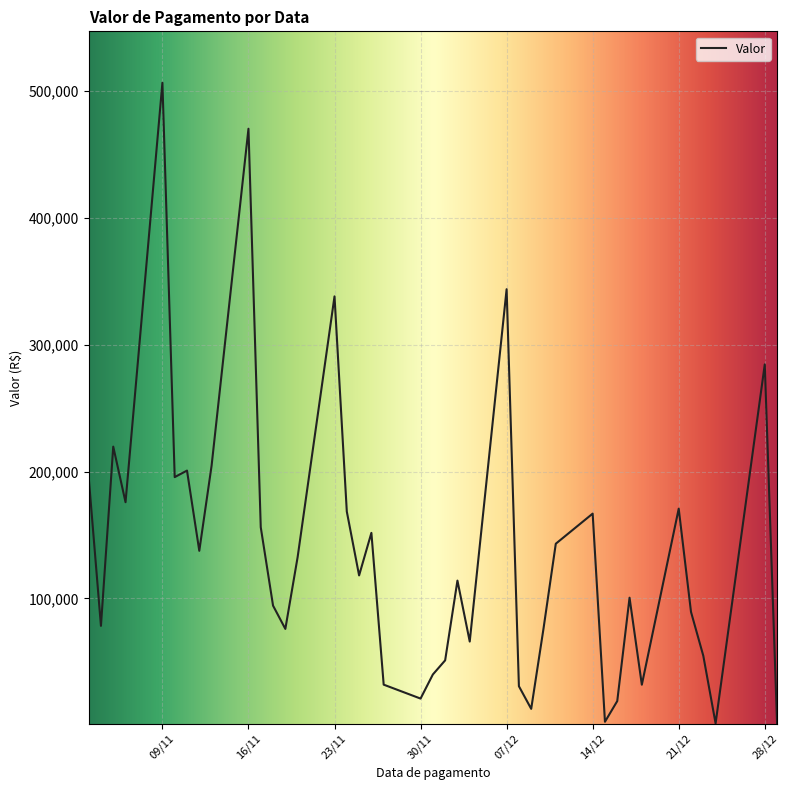

What is the greatest value displayed?

506304.1